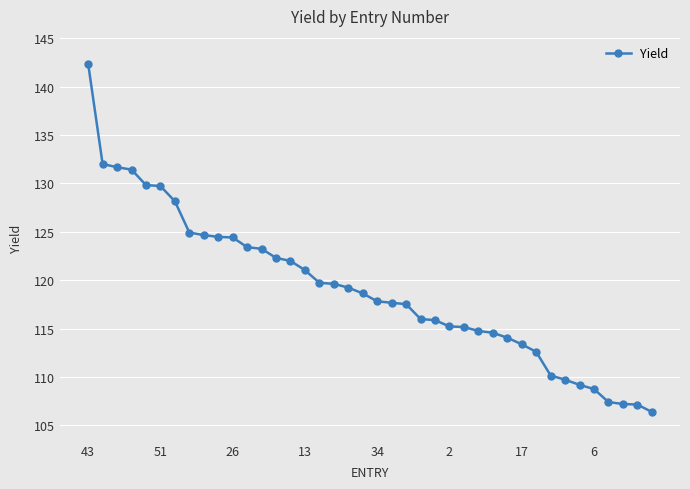

What is the value of the 1st point from the left?

142.4